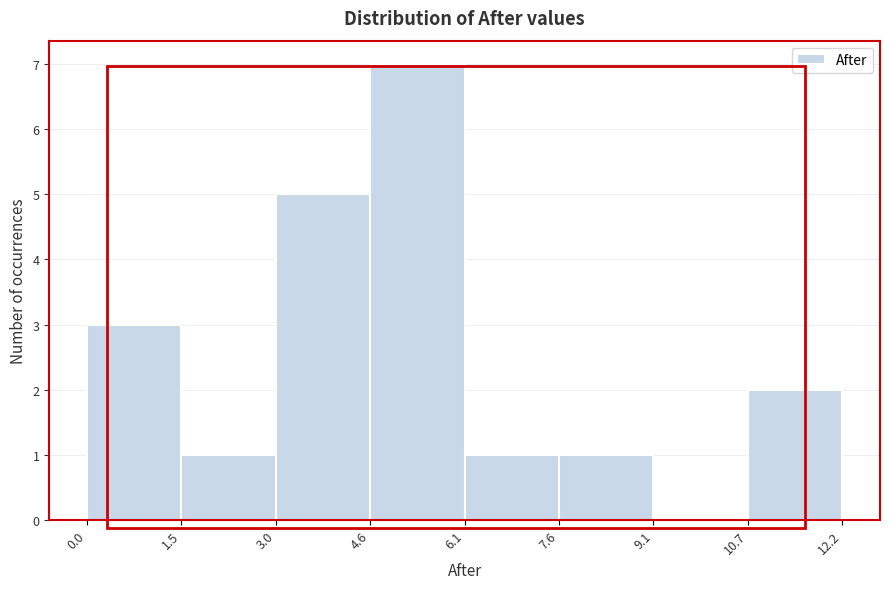

Over which range of the x-axis is the bar tallest?

4.6 to 6.1